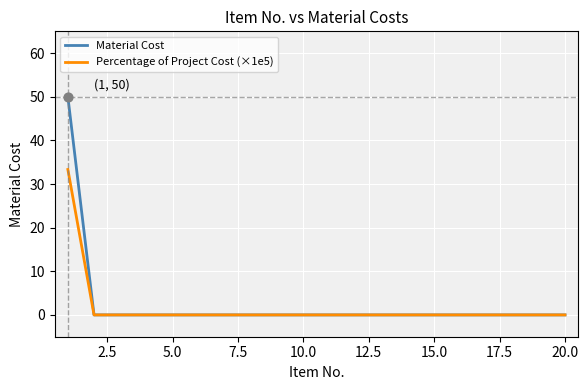

What are all the series names shown in the legend?

Material Cost, Percentage of Project Cost (×1e5)